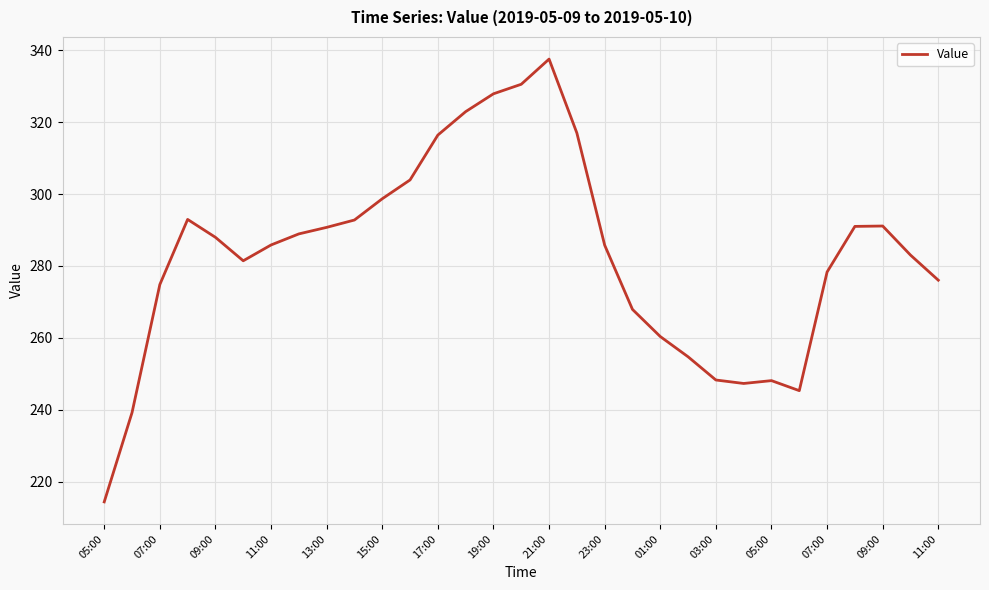

What is the minimum value shown in the chart?

214.3